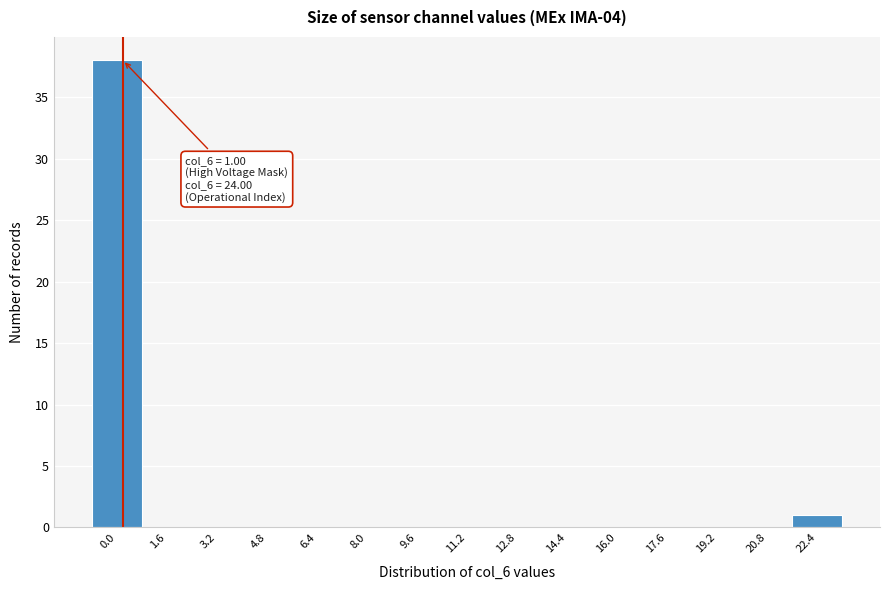

Reading left to right, what are all the values shown in this chart?

0.0=38	1.6=0	3.2=0	4.8=0	6.4=0	8.0=0	9.6=0	11.2=0	12.8=0	14.4=0	16.0=0	17.6=0	19.2=0	20.8=0	22.4=1